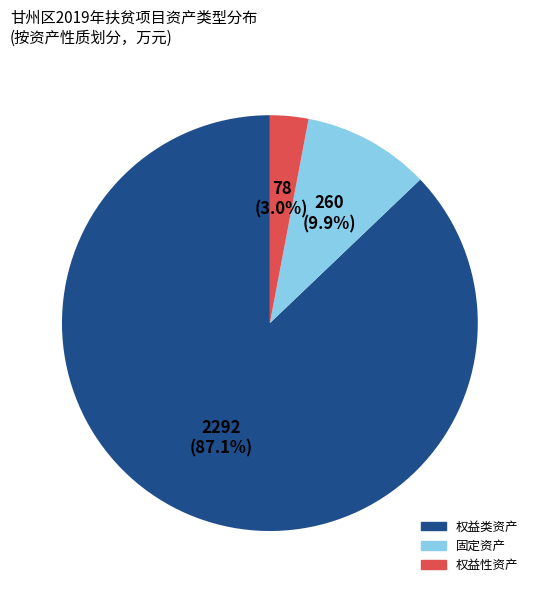

How many slices are in this pie chart?

3